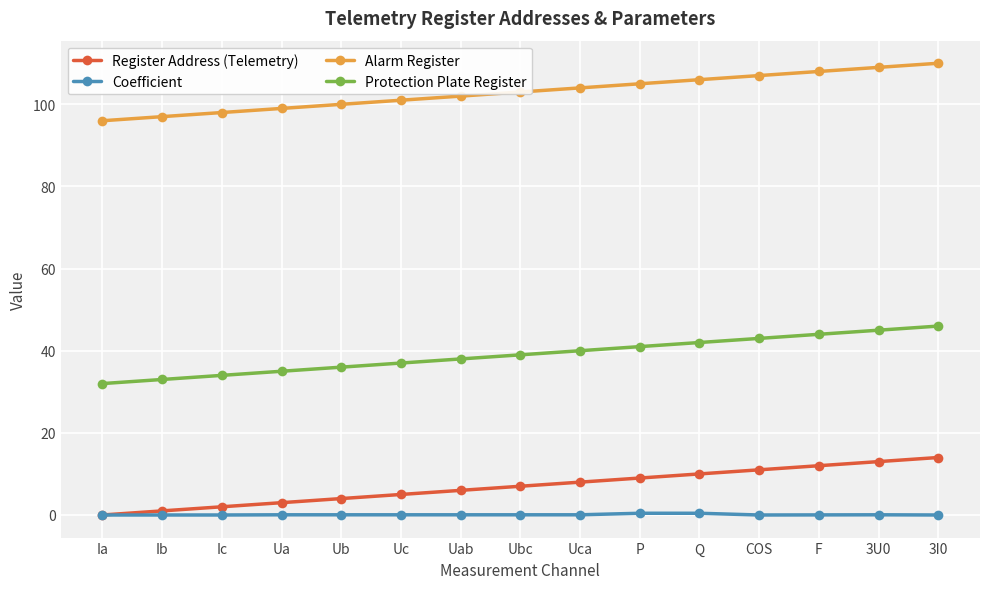

True or false: Alarm Register and Protection Plate Register intersect in this chart.

False